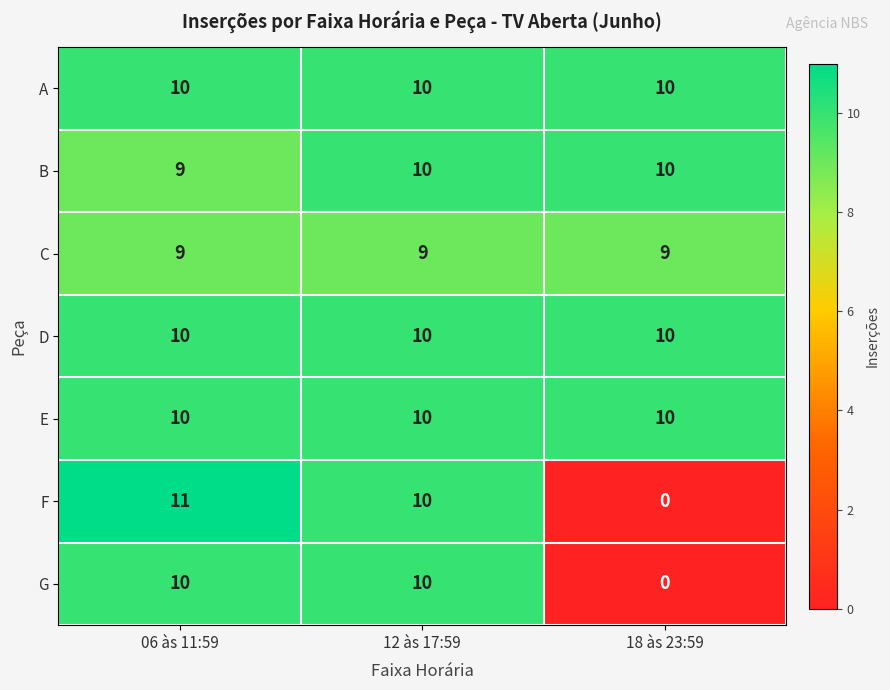

At how many categories does at least one series exceed 9?

3